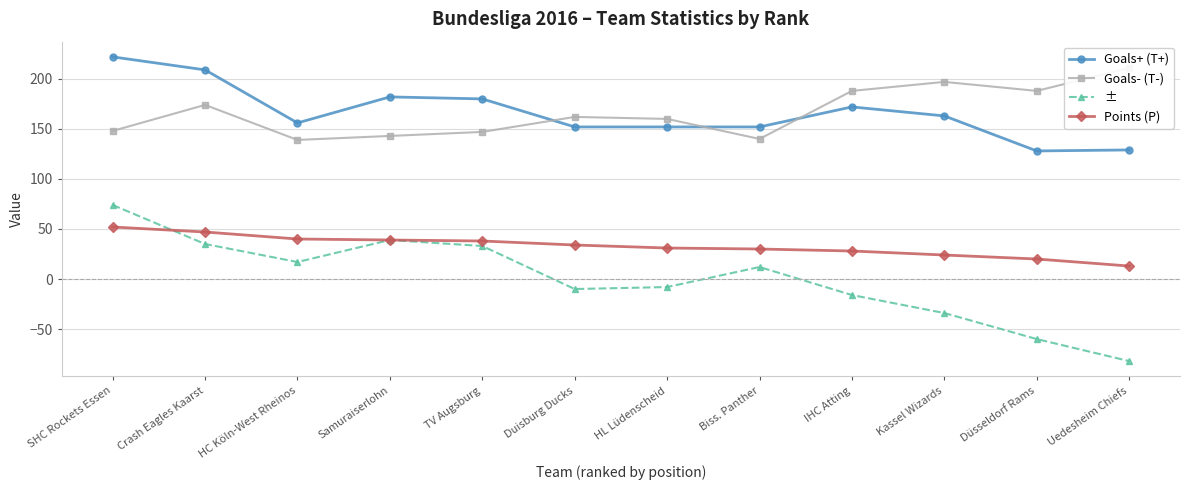

What is the label of the 7th point from the left?

HL Lüdenscheid